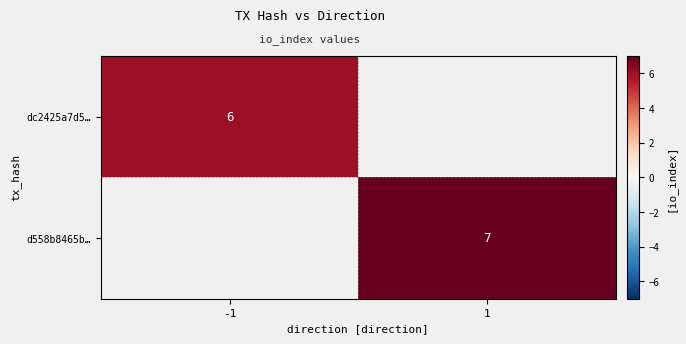

The value of dc2425a7d5… at -1 is 8. True or false?

False